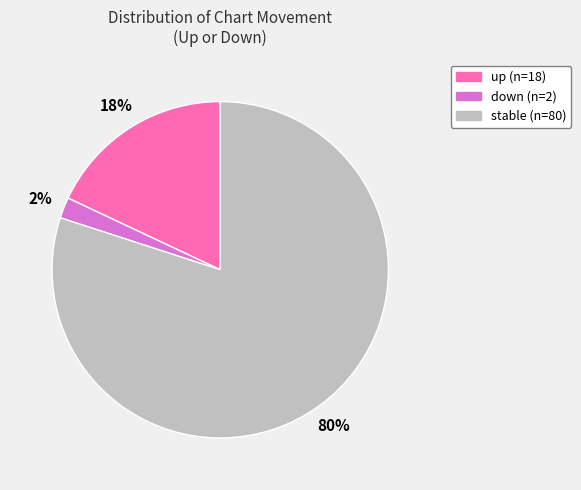

Does any single category account for the majority?

Yes